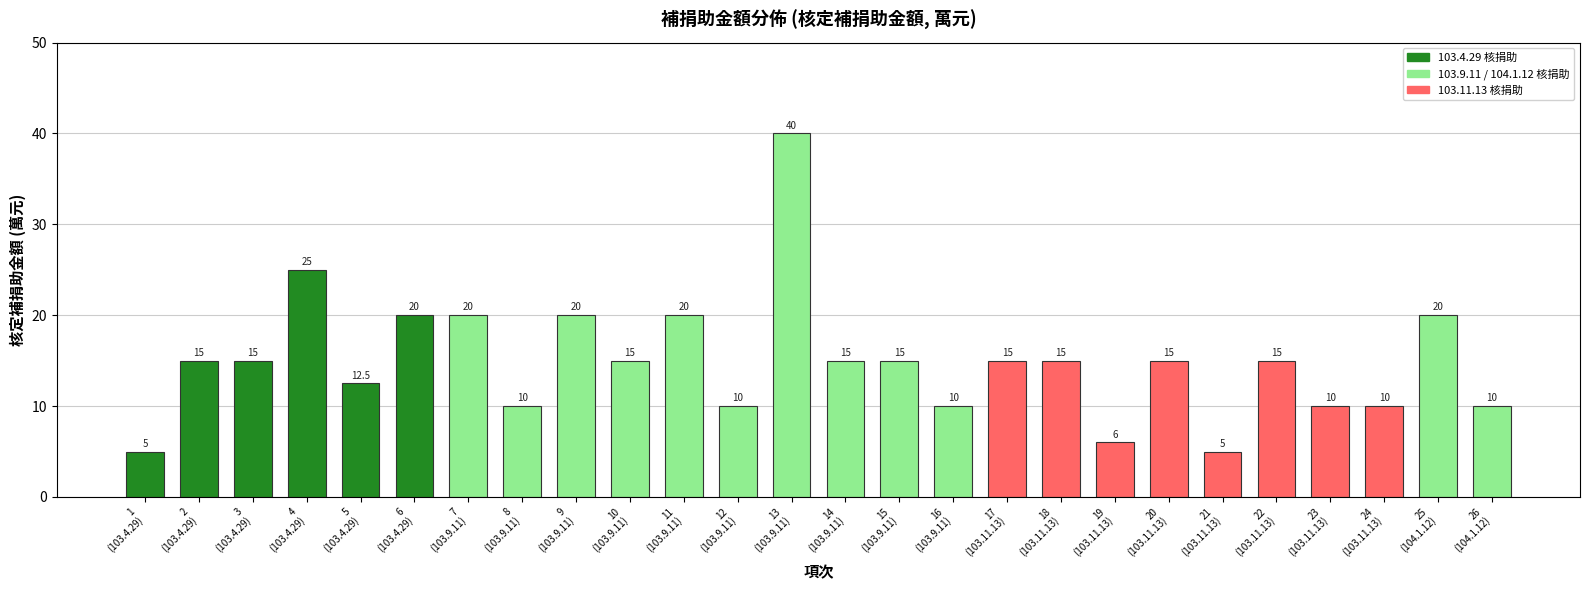

Reading left to right, what are all the values shown in this chart?

5.0	15.0	15.0	25.0	12.5	20.0	20.0	10.0	20.0	15.0	20.0	10.0	40.0	15.0	15.0	10.0	15.0	15.0	6.0	15.0	5.0	15.0	10.0	10.0	20.0	10.0